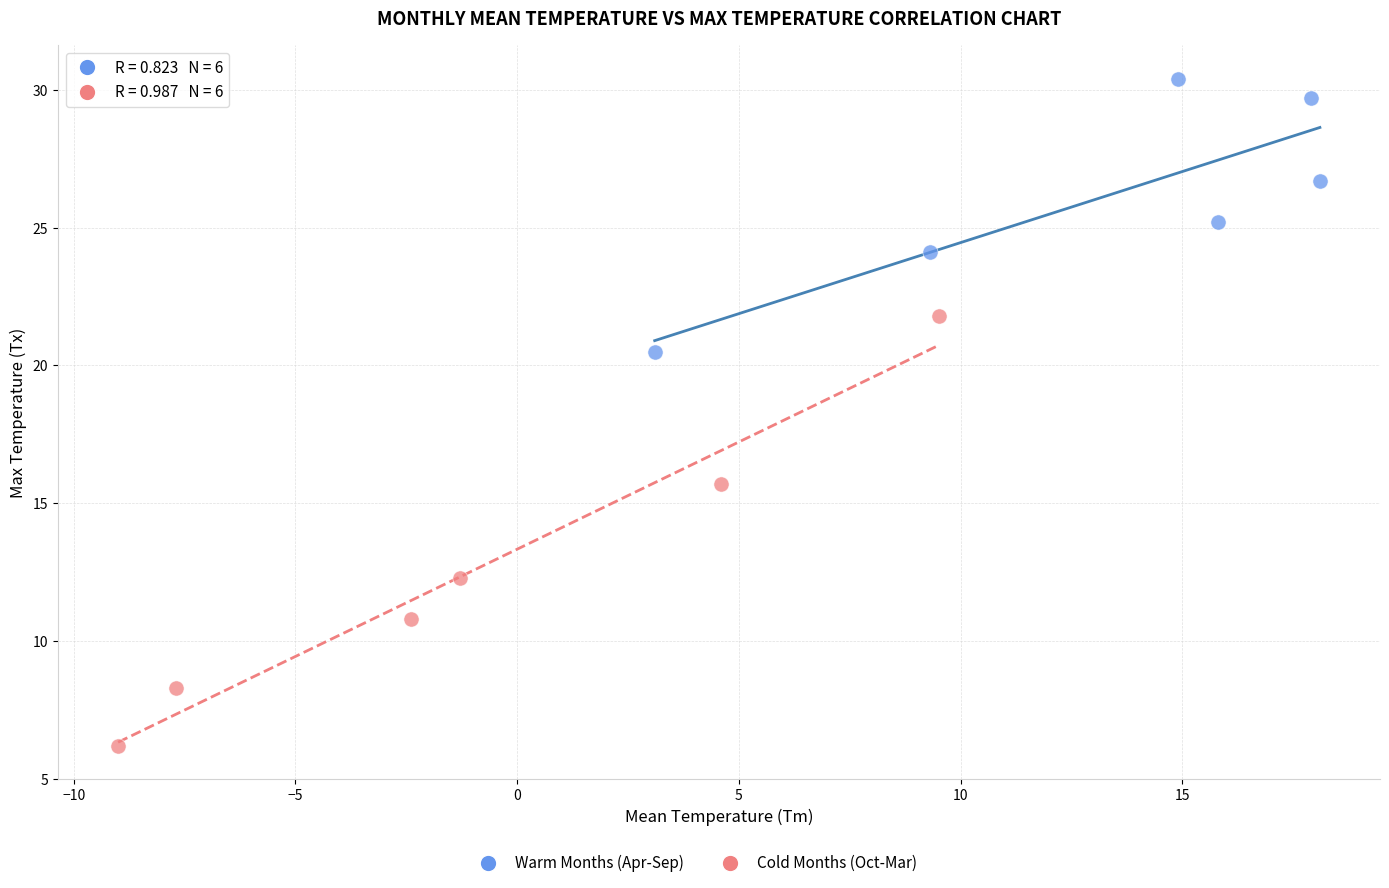

Which series has the largest Y range (max minus min)?

Cold Months (Oct-Mar)